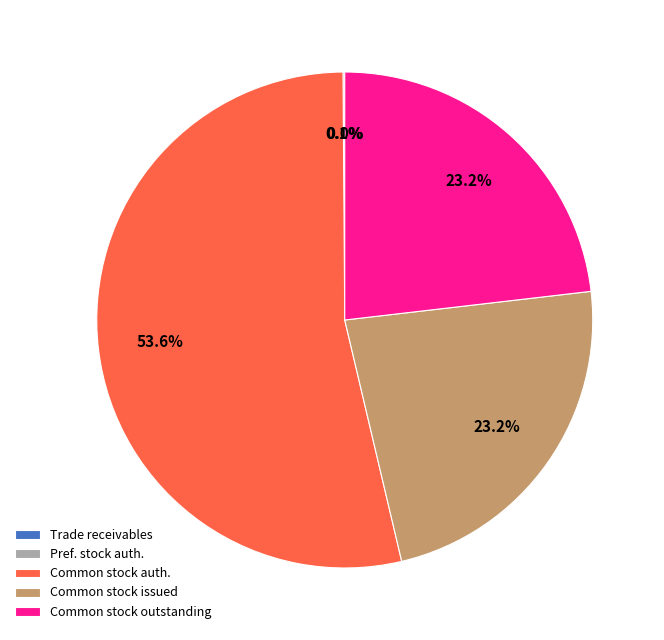

Which category has the biggest portion of the pie?

Common stock auth.